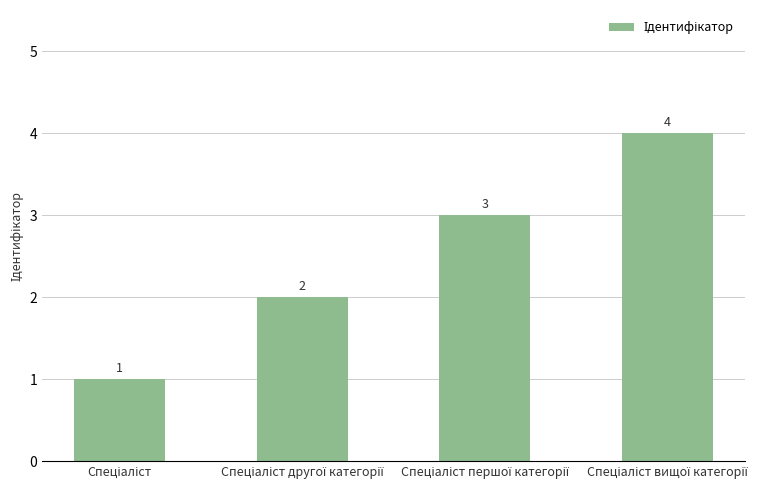

What is the difference between the maximum and second lowest values?

2